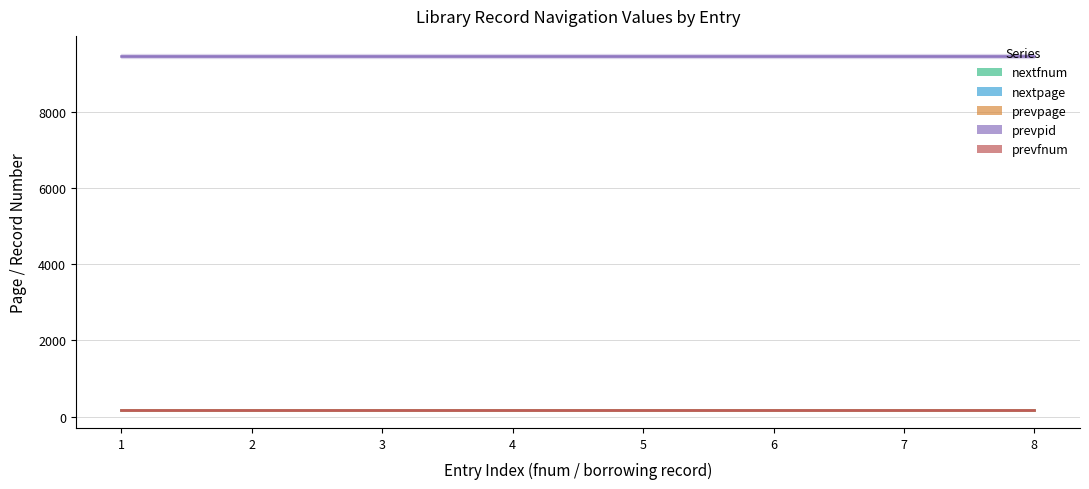

Between 1 and 8, which series saw the biggest shift?

nextfnum